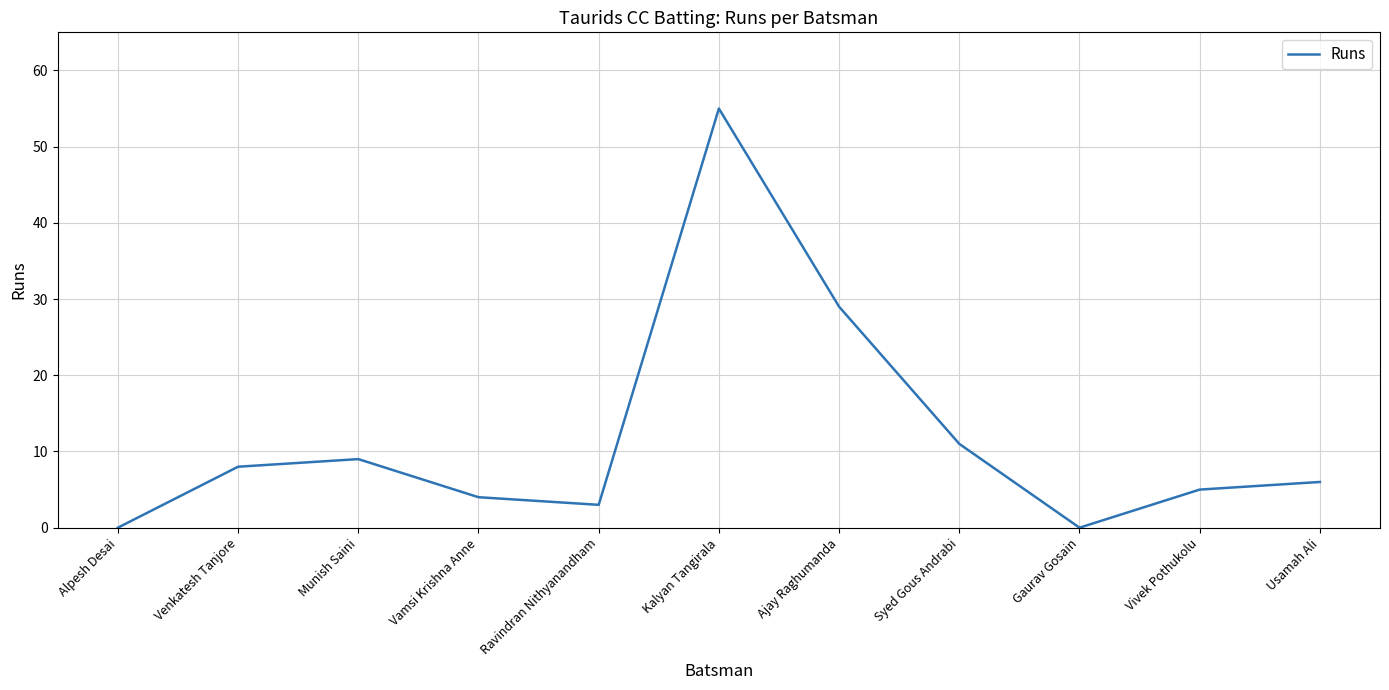

What is the average value?

12